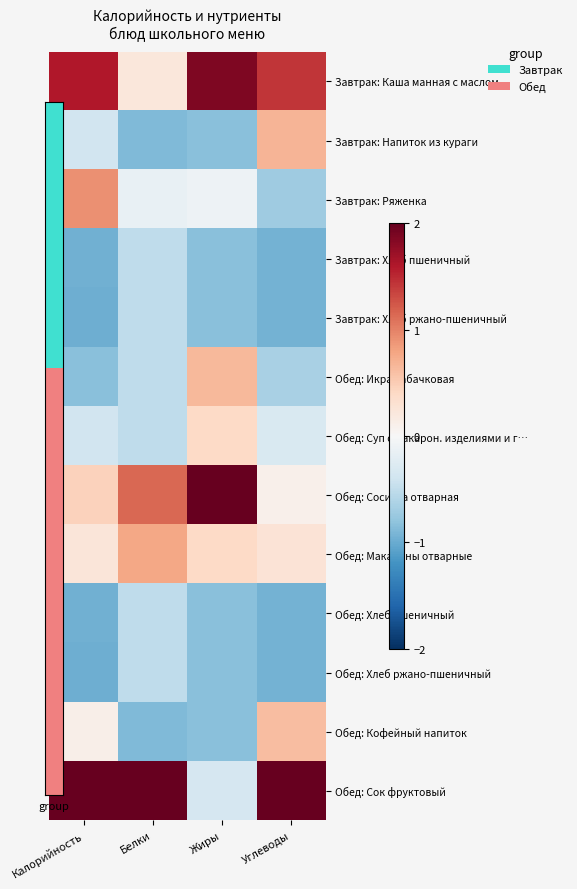

What is the minimum value shown in the chart?

-1.0